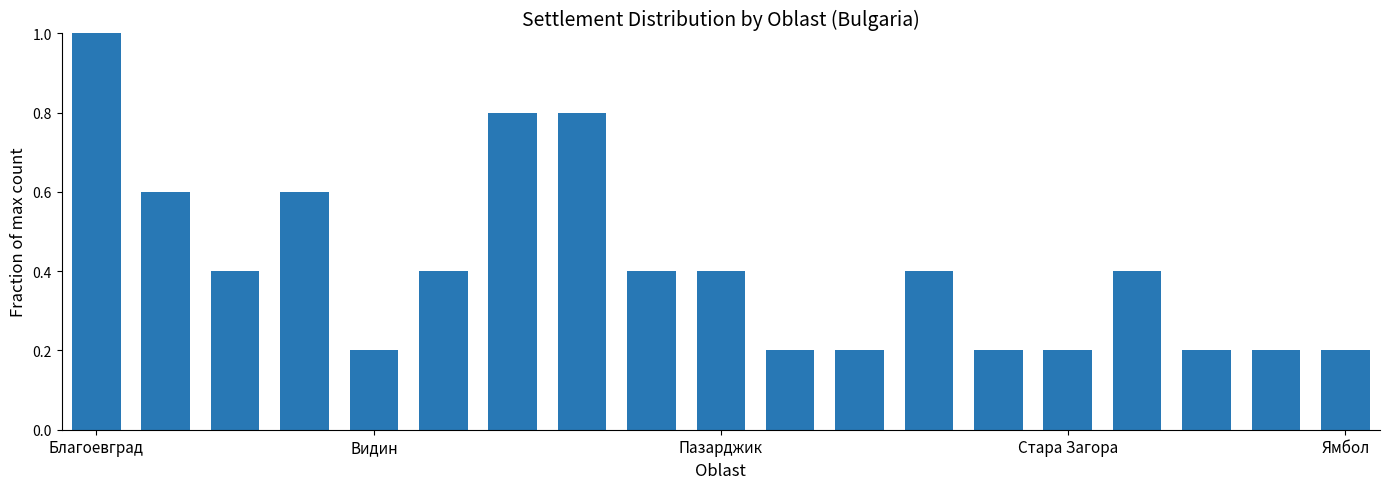

What is the maximum value shown in the chart?

1.0